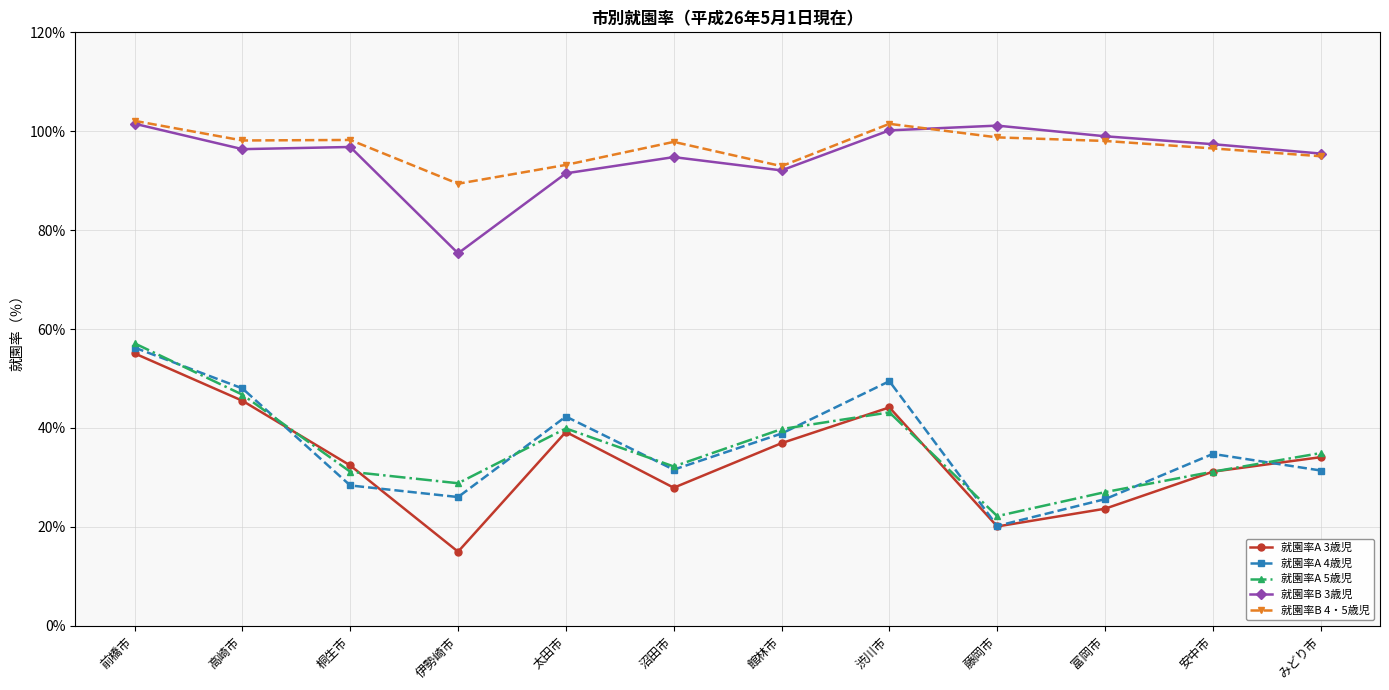

What is the spread (max minus min) of values at 渋川市?

58.3